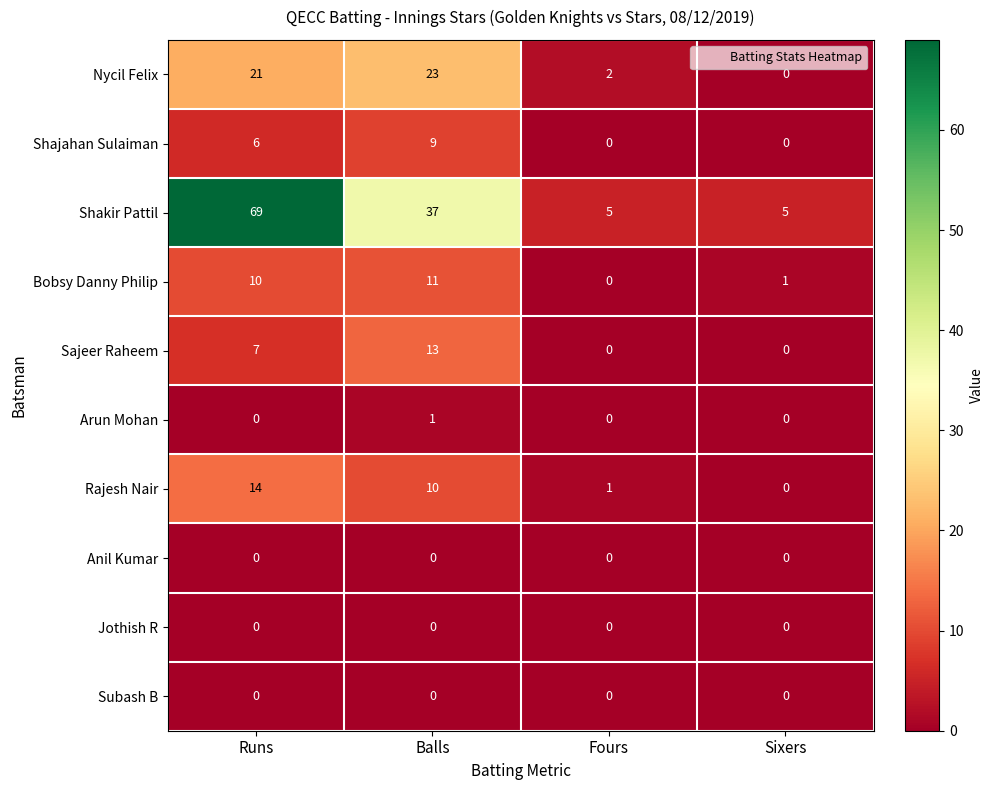

At which category is the sum across all series the highest?

Runs